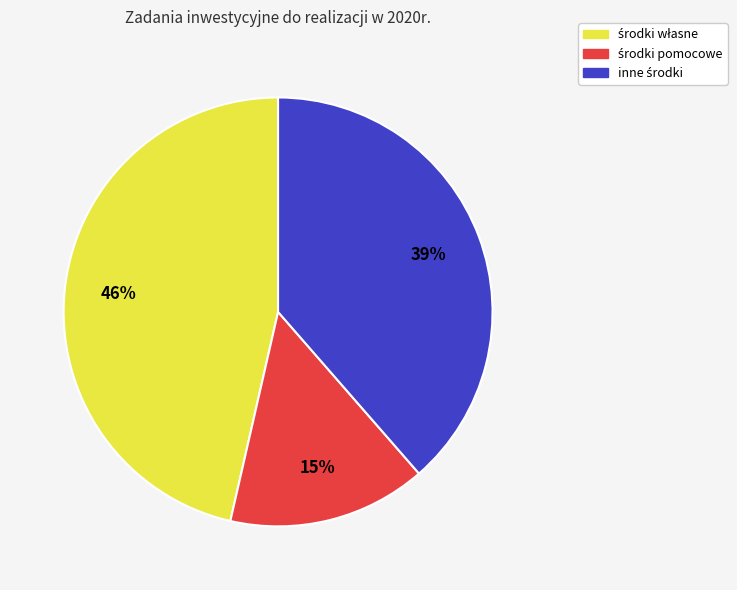

Is there any slice that represents more than half of the pie?

No